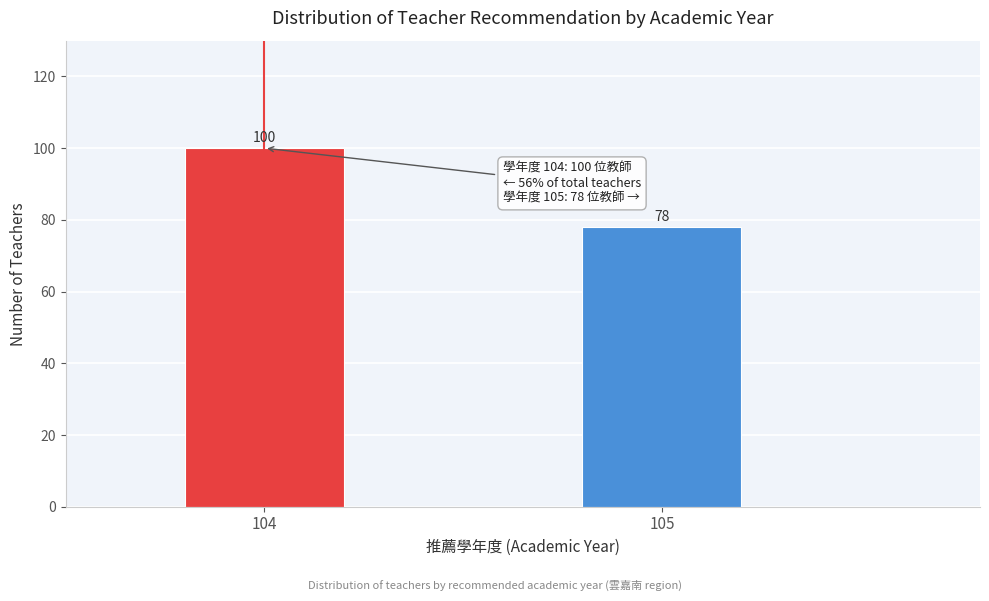

Reading left to right, extract all data points from this chart.

100	78